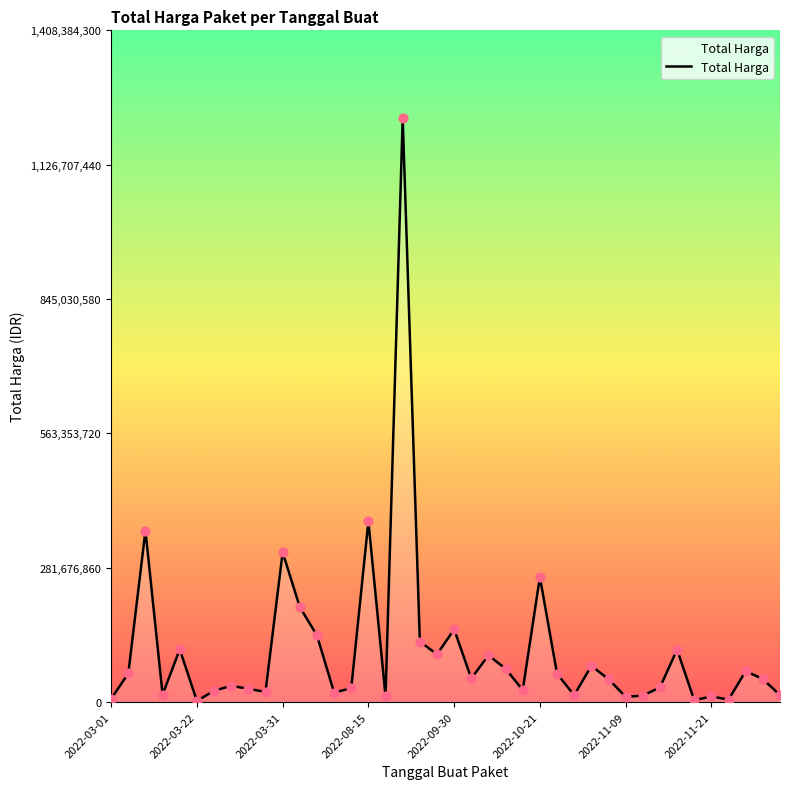

What is the difference between the maximum and minimum values?

1222286250